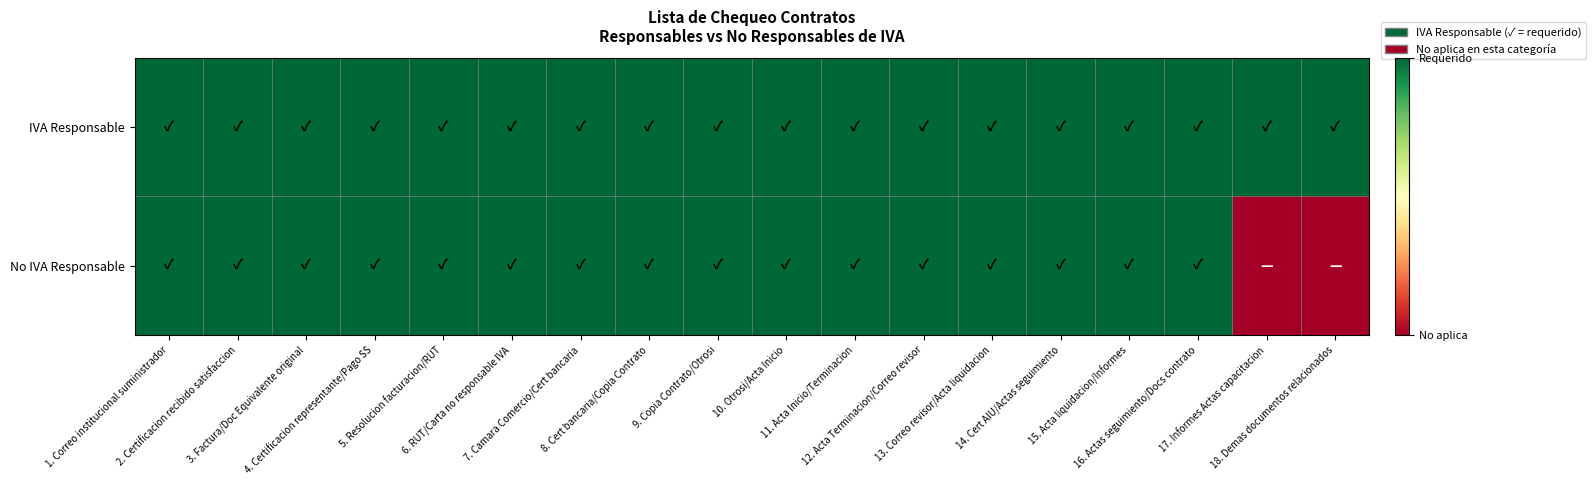

Reading right to left, list all the values displayed in this chart.

IVA Responsable: 18. Demas documentos relacionados=1	17. Informes Actas capacitacion=1	16. Actas seguimiento/Docs contrato=1	15. Acta liquidacion/Informes=1	14. Cert AIU/Actas seguimiento=1	13. Correo revisor/Acta liquidacion=1	12. Acta Terminacion/Correo revisor=1	11. Acta Inicio/Terminacion=1	10. Otrosi/Acta Inicio=1	9. Copia Contrato/Otrosi=1	8. Cert bancaria/Copia Contrato=1	7. Camara Comercio/Cert bancaria=1	6. RUT/Carta no responsable IVA=1	5. Resolucion facturacion/RUT=1	4. Certificacion representante/Pago SS=1	3. Factura/Doc Equivalente original=1	2. Certificacion recibido satisfaccion=1	1. Correo institucional suministrador=1
No IVA Responsable: 18. Demas documentos relacionados=0	17. Informes Actas capacitacion=0	16. Actas seguimiento/Docs contrato=1	15. Acta liquidacion/Informes=1	14. Cert AIU/Actas seguimiento=1	13. Correo revisor/Acta liquidacion=1	12. Acta Terminacion/Correo revisor=1	11. Acta Inicio/Terminacion=1	10. Otrosi/Acta Inicio=1	9. Copia Contrato/Otrosi=1	8. Cert bancaria/Copia Contrato=1	7. Camara Comercio/Cert bancaria=1	6. RUT/Carta no responsable IVA=1	5. Resolucion facturacion/RUT=1	4. Certificacion representante/Pago SS=1	3. Factura/Doc Equivalente original=1	2. Certificacion recibido satisfaccion=1	1. Correo institucional suministrador=1